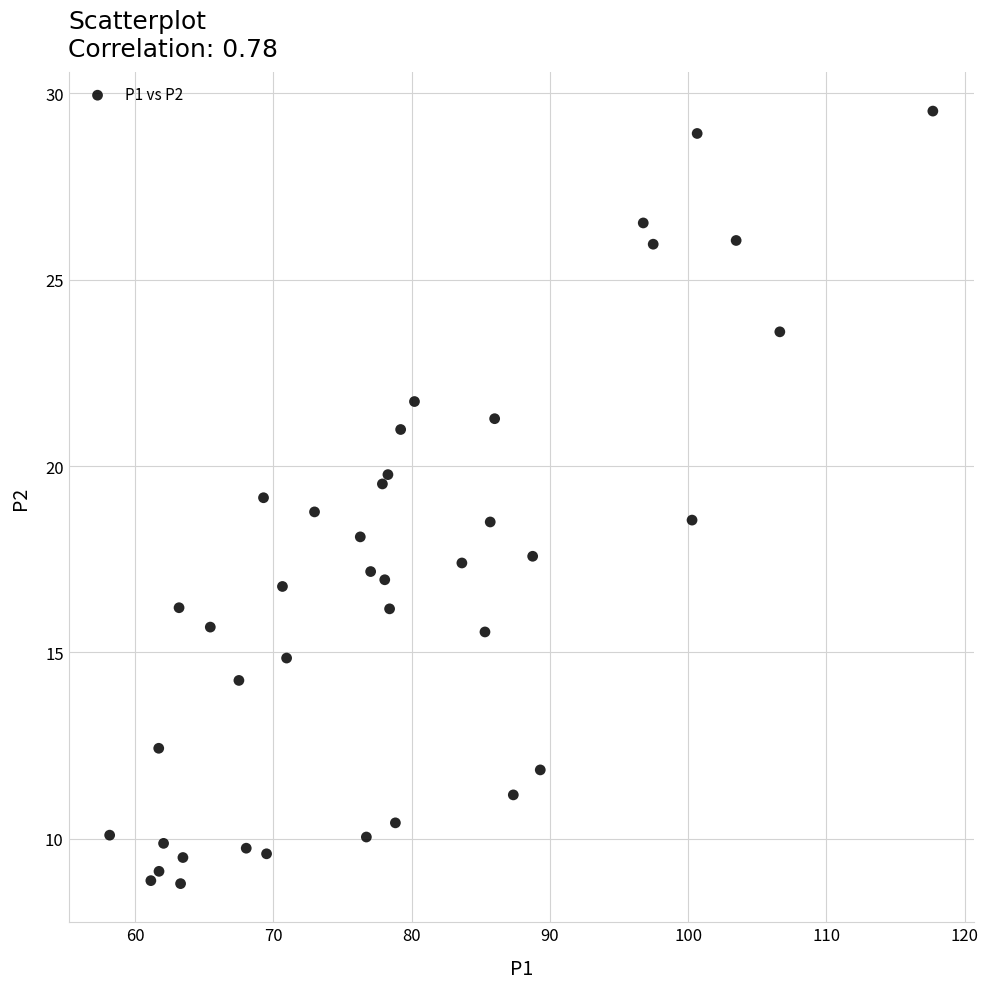

What is the range of X values (max minus min)?

59.6